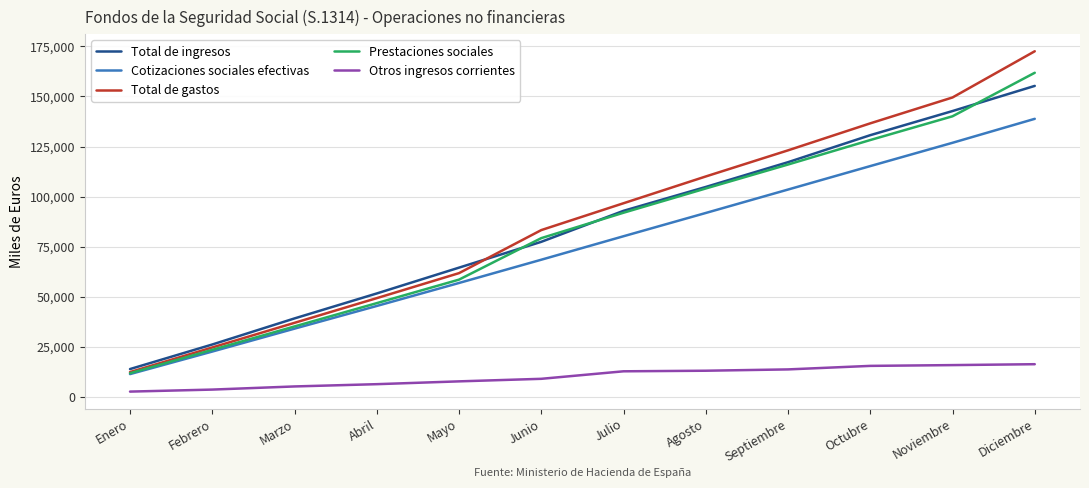

What is the spread (max minus min) of values at Marzo?

33997